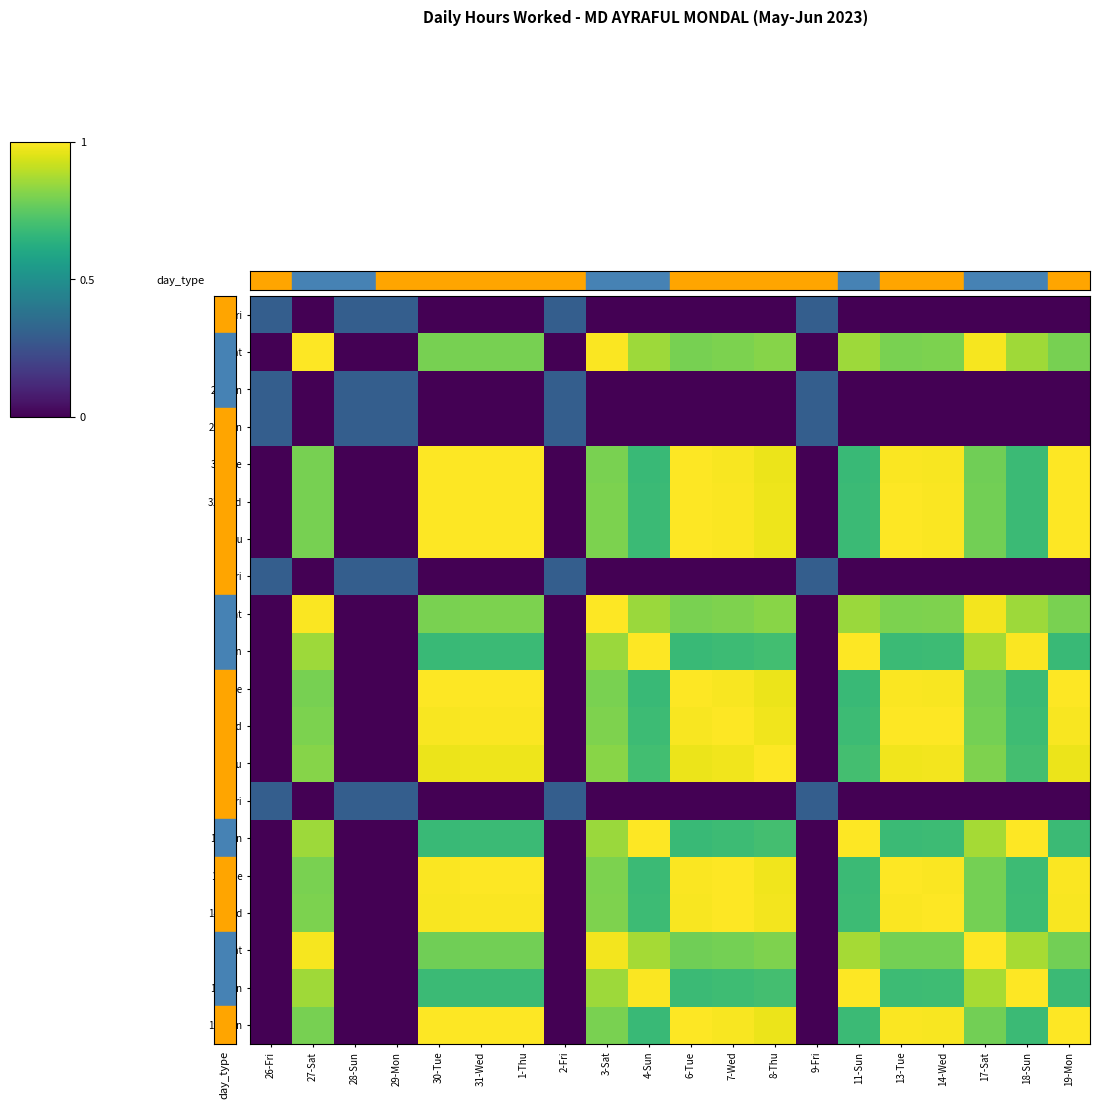

How many data points does each series have?

20